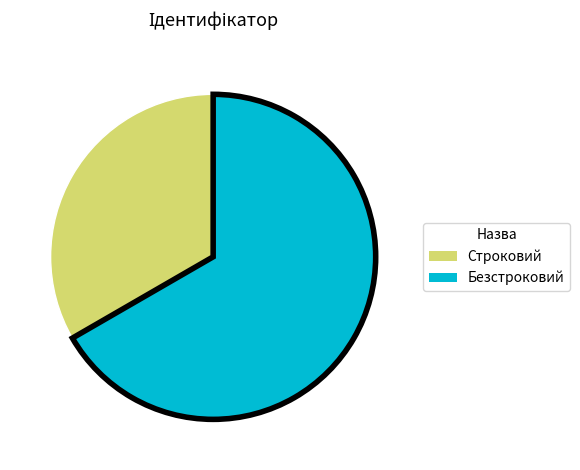

Combined, do Безстроковий and Строковий account for over 50%?

Yes